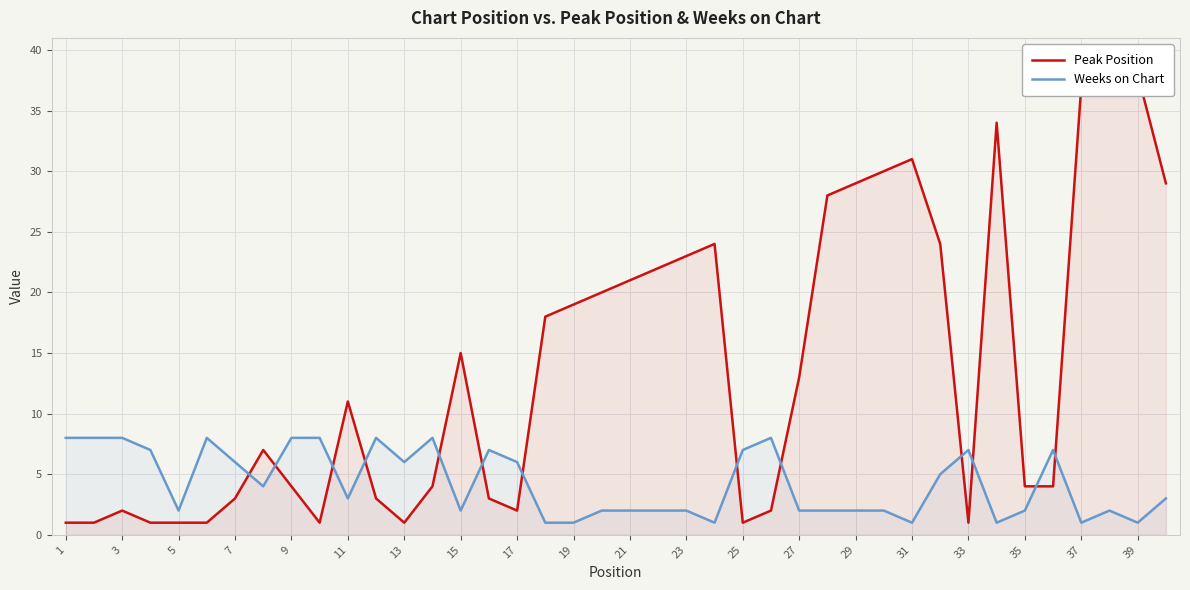

What is the minimum value shown in the chart?

1